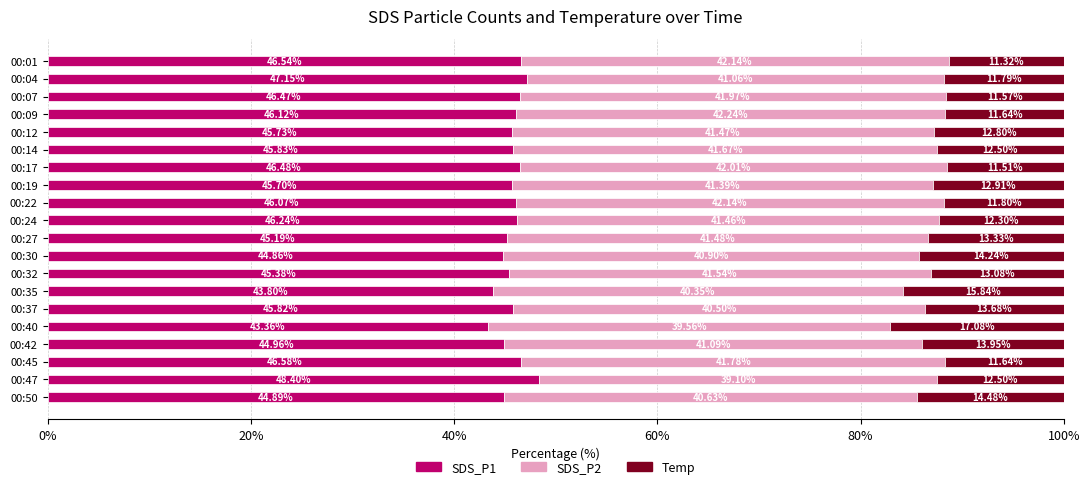

What is the total value across all series at 00:27?

100.0